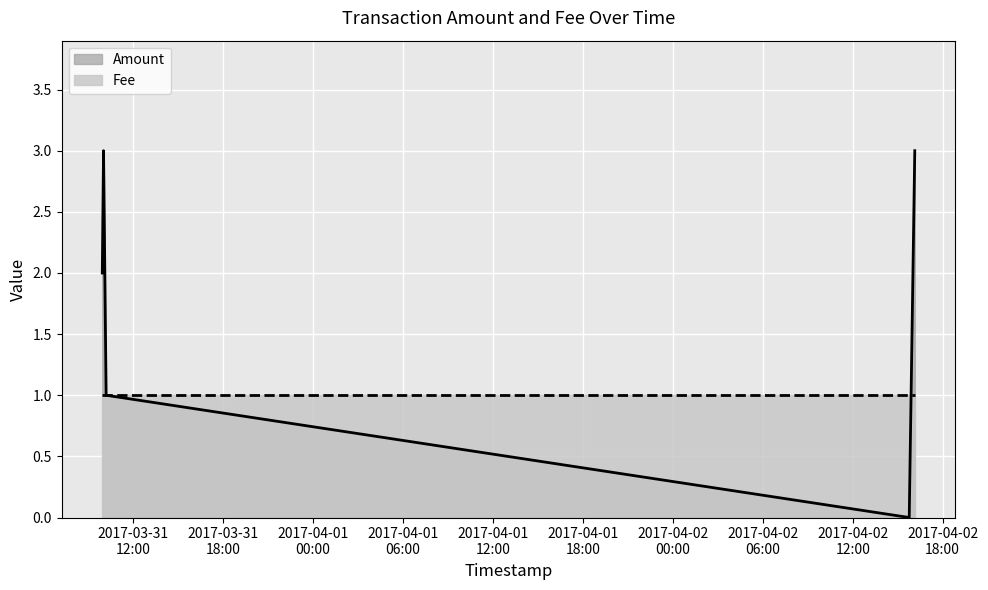

Is it true that the value at 2017-03-31 10:02:24 is 5?

False